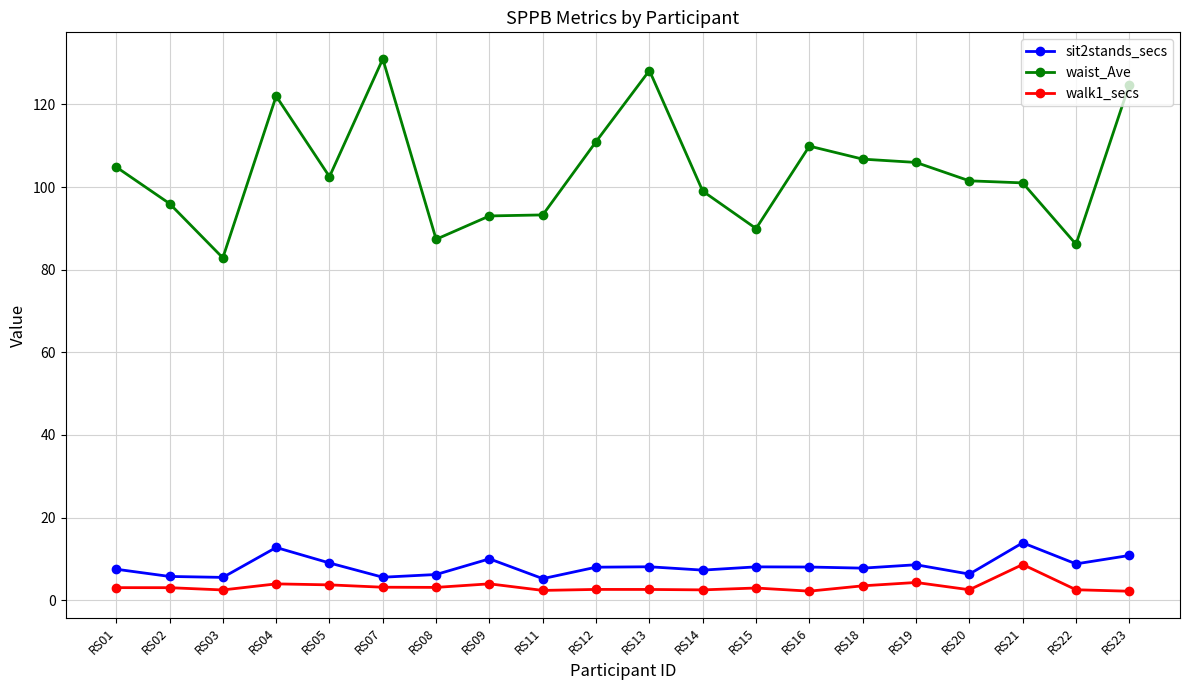

True or false: sit2stands_secs and waist_Ave intersect in this chart.

False